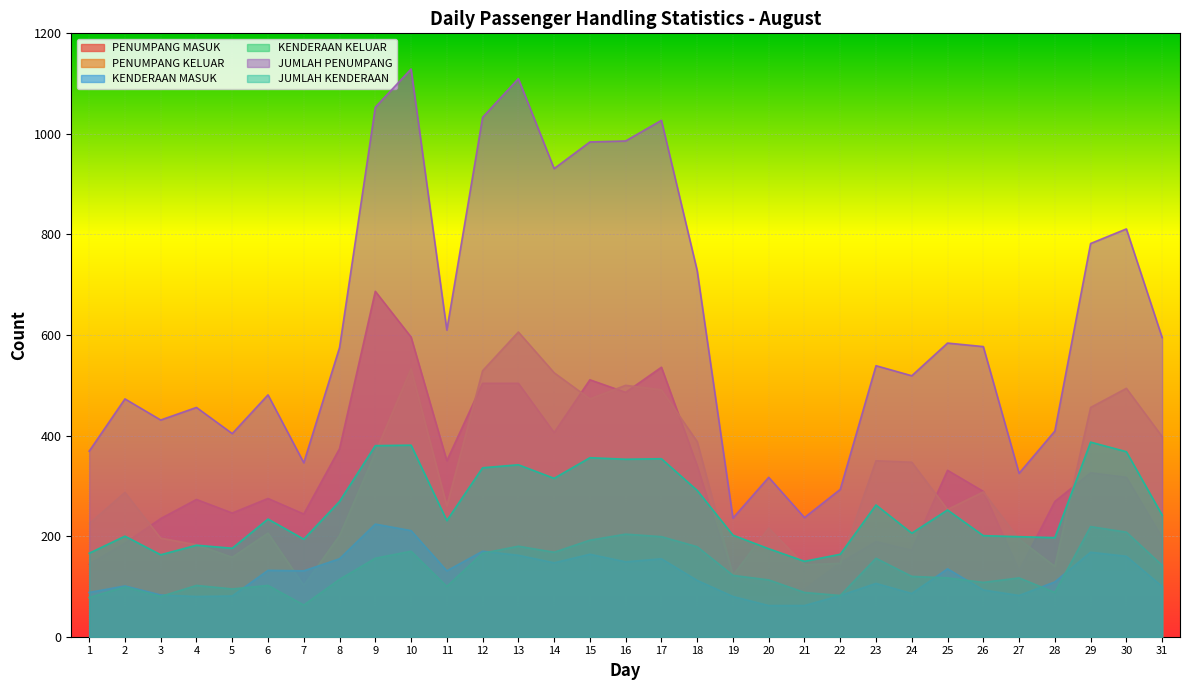

Reading left to right, list all the values displayed in this chart.

PENUMPANG MASUK: 1=144	2=186	3=235	4=273	5=246	6=275	7=244	8=374	9=687	10=596	11=350	12=504	13=504	14=406	15=511	16=486	17=536	18=340	19=114	20=101	21=94	22=147	23=189	24=172	25=331	26=289	27=131	28=269	29=326	30=317	31=197
PENUMPANG KELUAR: 1=225	2=287	3=196	4=183	5=158	6=206	7=102	8=201	9=366	10=533	11=260	12=529	13=606	14=525	15=473	16=500	17=491	18=388	19=122	20=216	21=143	22=146	23=350	24=347	25=253	26=288	27=194	28=140	29=456	30=494	31=398
KENDERAAN MASUK: 1=88	2=101	3=83	4=80	5=81	6=132	7=131	8=155	9=224	10=211	11=131	12=170	13=162	14=147	15=164	16=149	17=155	18=112	19=80	20=62	21=62	22=82	23=106	24=86	25=135	26=93	27=82	28=109	29=168	30=160	31=100
KENDERAAN KELUAR: 1=78	2=99	3=80	4=102	5=95	6=102	7=63	8=114	9=156	10=170	11=100	12=166	13=180	14=168	15=192	16=204	17=199	18=179	19=122	20=113	21=88	22=82	23=156	24=120	25=117	26=108	27=117	28=88	29=219	30=208	31=142
JUMLAH PENUMPANG: 1=369	2=473	3=431	4=456	5=404	6=481	7=346	8=575	9=1053	10=1129	11=610	12=1033	13=1110	14=931	15=984	16=986	17=1027	18=728	19=236	20=317	21=237	22=293	23=539	24=519	25=584	26=577	27=325	28=409	29=782	30=811	31=595
JUMLAH KENDERAAN: 1=166	2=200	3=163	4=182	5=176	6=234	7=194	8=269	9=380	10=381	11=231	12=336	13=342	14=315	15=356	16=353	17=354	18=291	19=202	20=175	21=150	22=164	23=262	24=206	25=252	26=201	27=199	28=197	29=387	30=368	31=242